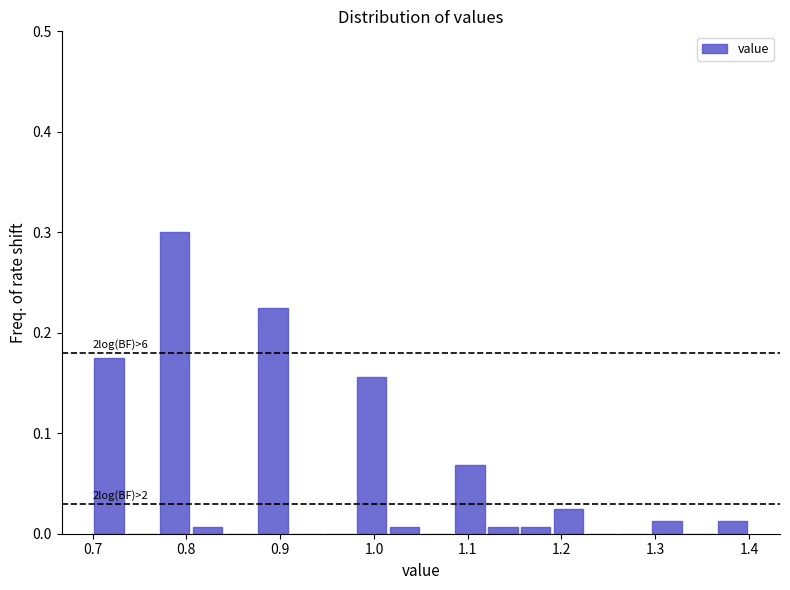

Read against the x-axis, roughly where is the centre of the tallest bar?

0.79